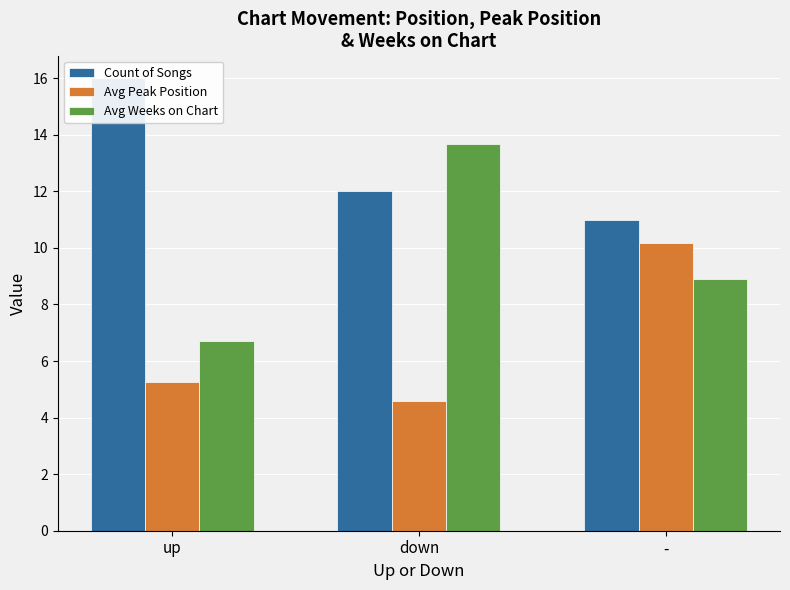

Which category has the lowest value in the Count of Songs series?

-